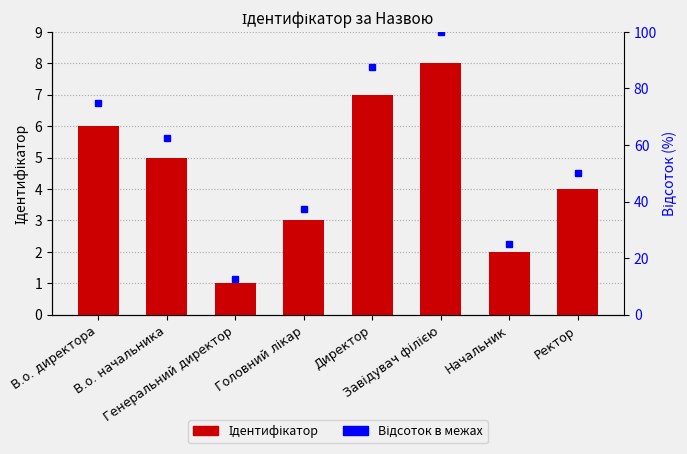

Which has a higher value, Генеральний директор or В.о. начальника?

В.о. начальника